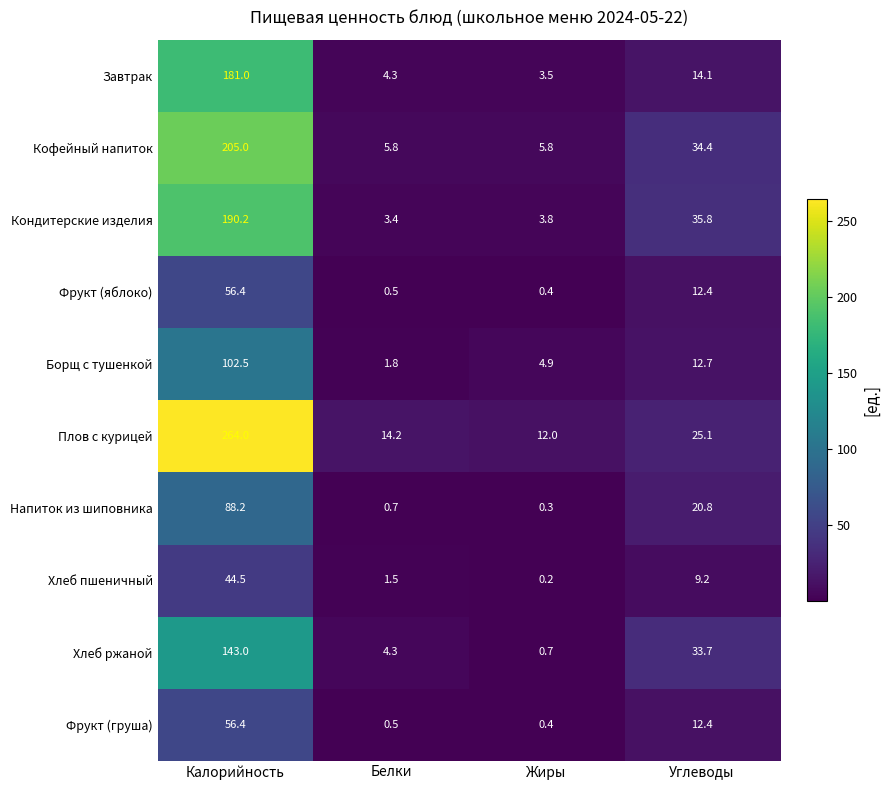

The Плов с курицей series shows 25.1 at Углеводы. True or false?

True